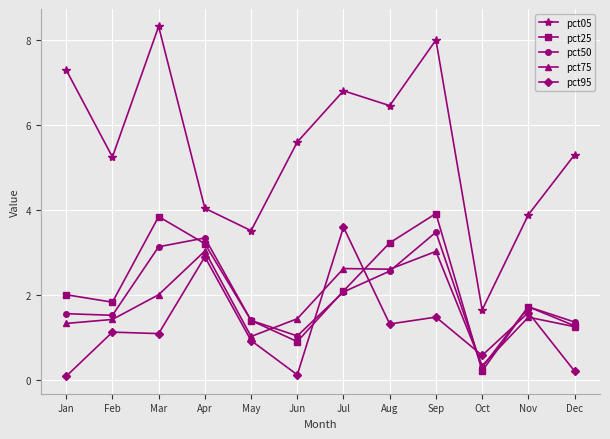

Where is the first local minimum for pct25?

Feb